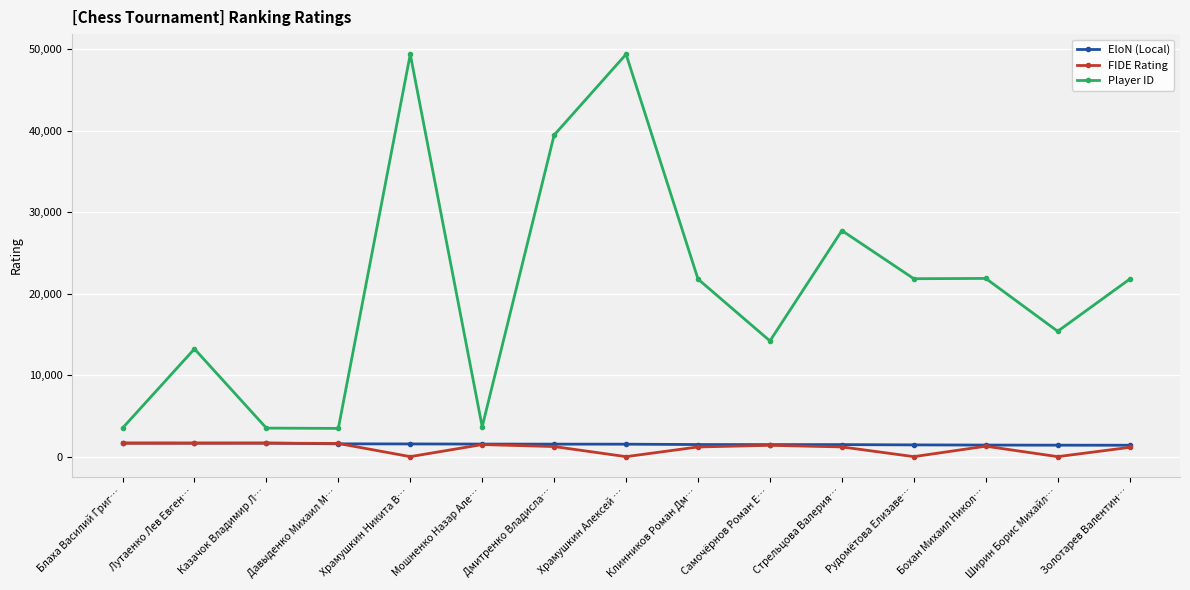

What is the sum of the Player ID values at Стрельцова Валерия… and Дмитренко Владисла…?

67186